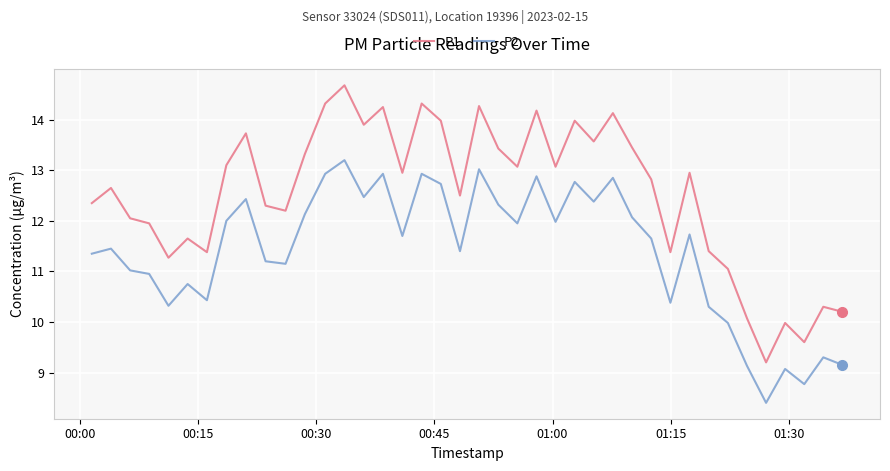

Which series has the widest spread of values?

P1